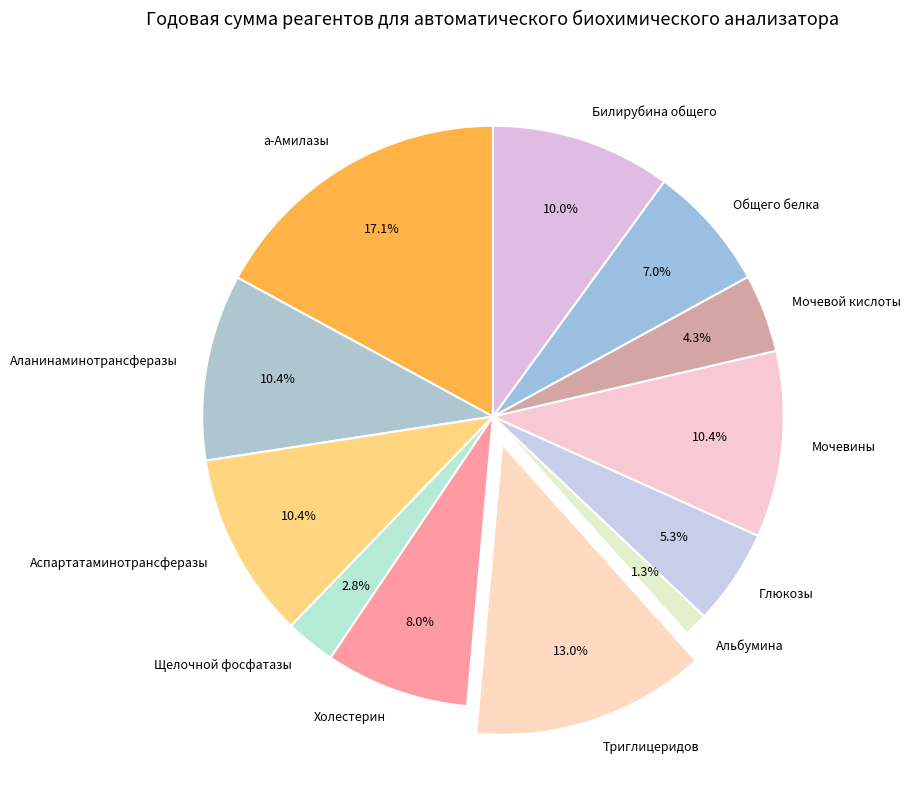

Between Общего белка and Альбумина, which is larger?

Общего белка